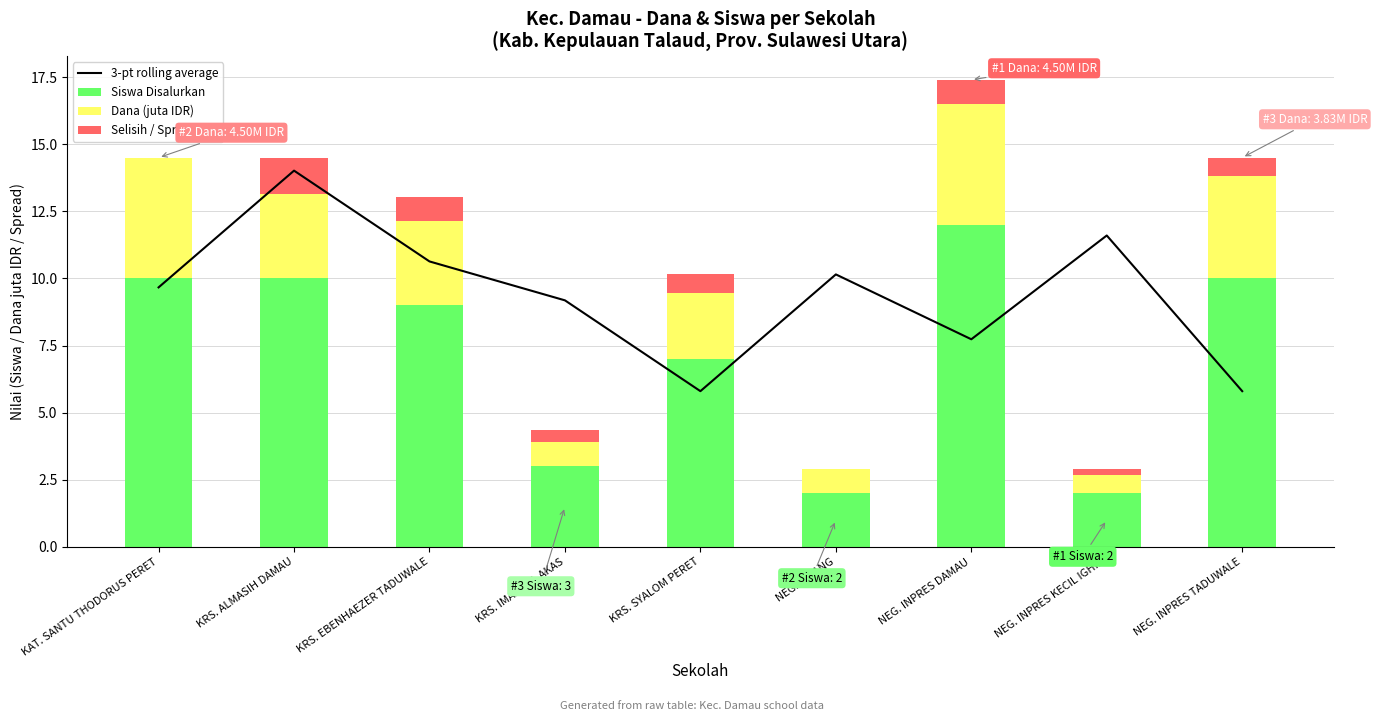

What is the maximum value for 3-pt rolling average?

14.0